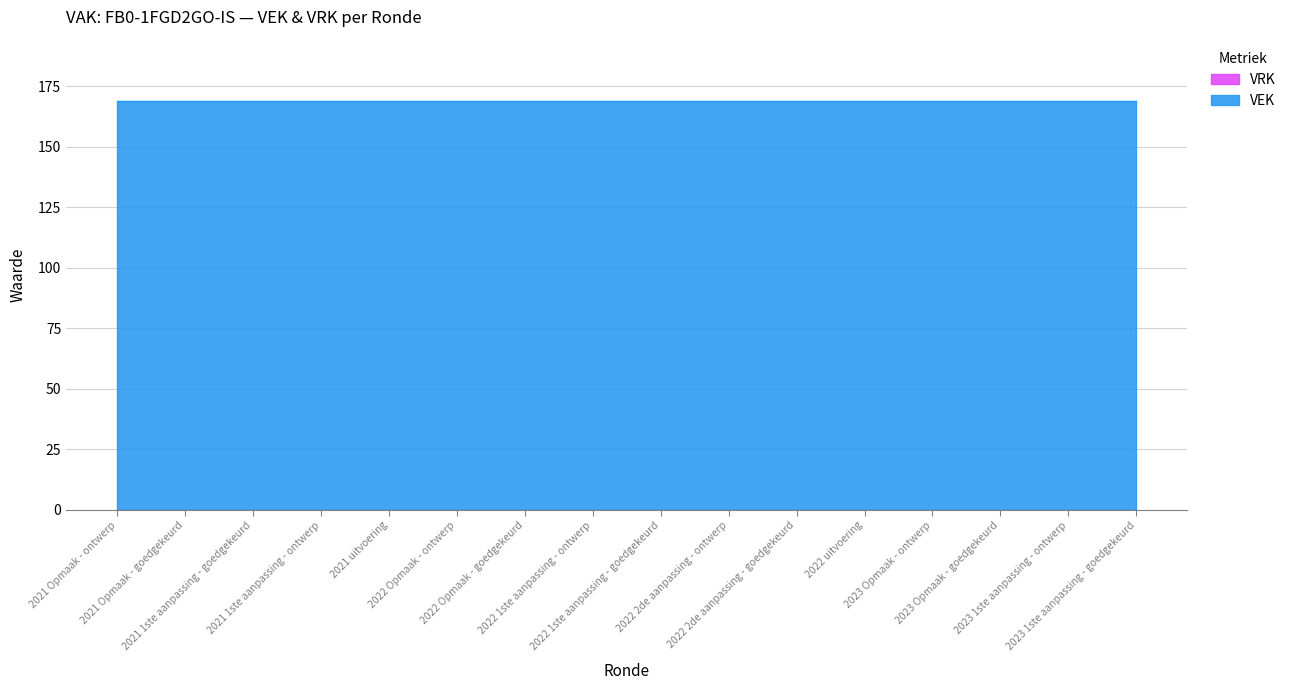

Which category has the lowest value across all series?

2021 Opmaak - ontwerp